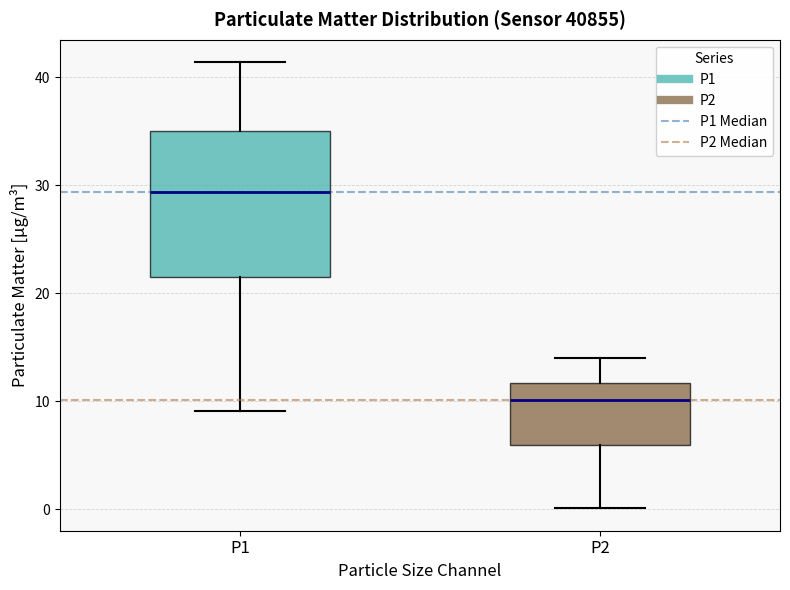

Comparing the boxes themselves (not the whiskers), which one is the tallest?

P1